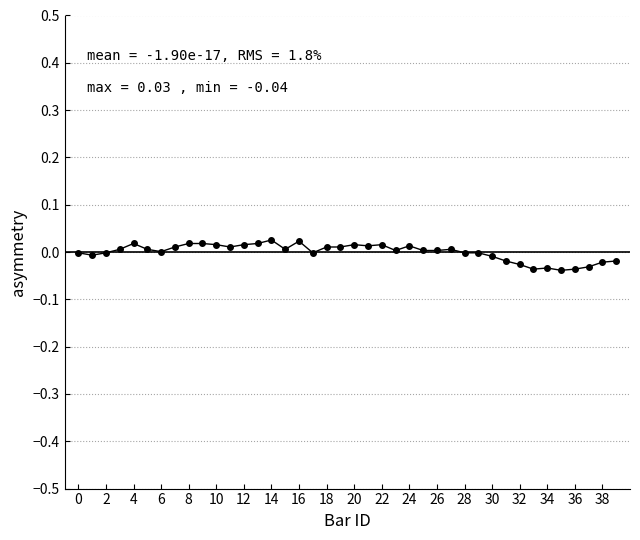

True or false: the data has more than 2 interior local peaks.

True